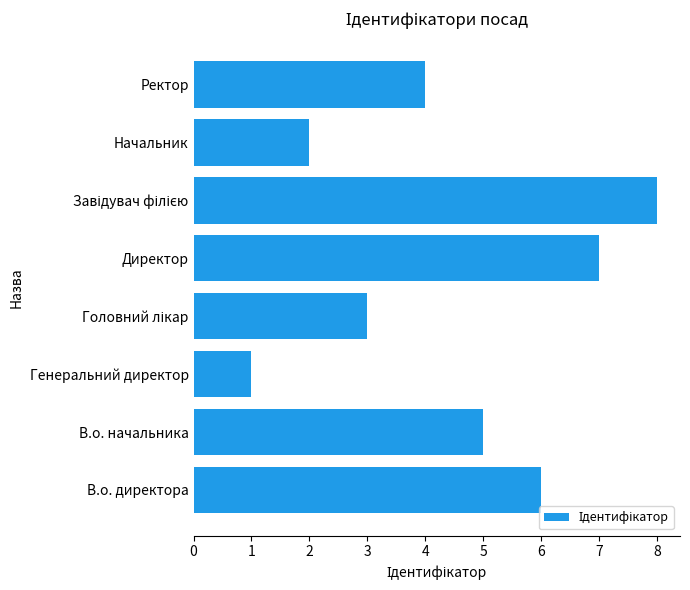

Reading bottom to top, list all the values displayed in this chart.

6	5	1	3	7	8	2	4